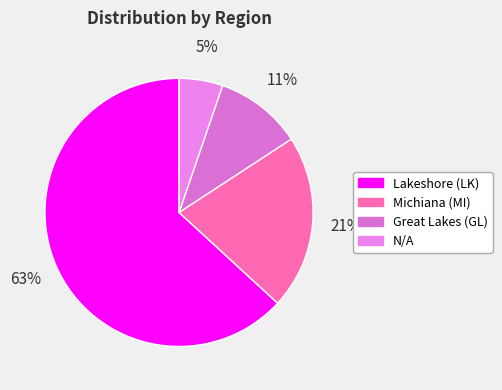

Does Great Lakes (GL) account for over 50% of the chart?

No